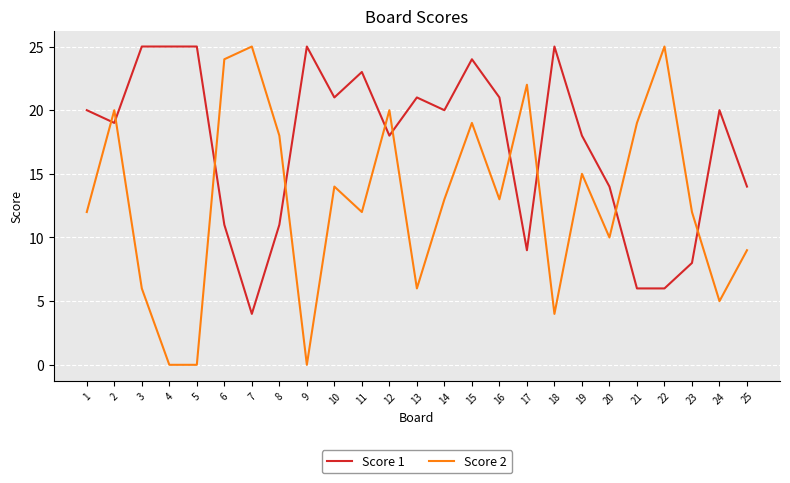

Reading right to left, what are all the values shown in this chart?

Score 1: 25=14	24=20	23=8	22=6	21=6	20=14	19=18	18=25	17=9	16=21	15=24	14=20	13=21	12=18	11=23	10=21	9=25	8=11	7=4	6=11	5=25	4=25	3=25	2=19	1=20
Score 2: 25=9	24=5	23=12	22=25	21=19	20=10	19=15	18=4	17=22	16=13	15=19	14=13	13=6	12=20	11=12	10=14	9=0	8=18	7=25	6=24	5=0	4=0	3=6	2=20	1=12